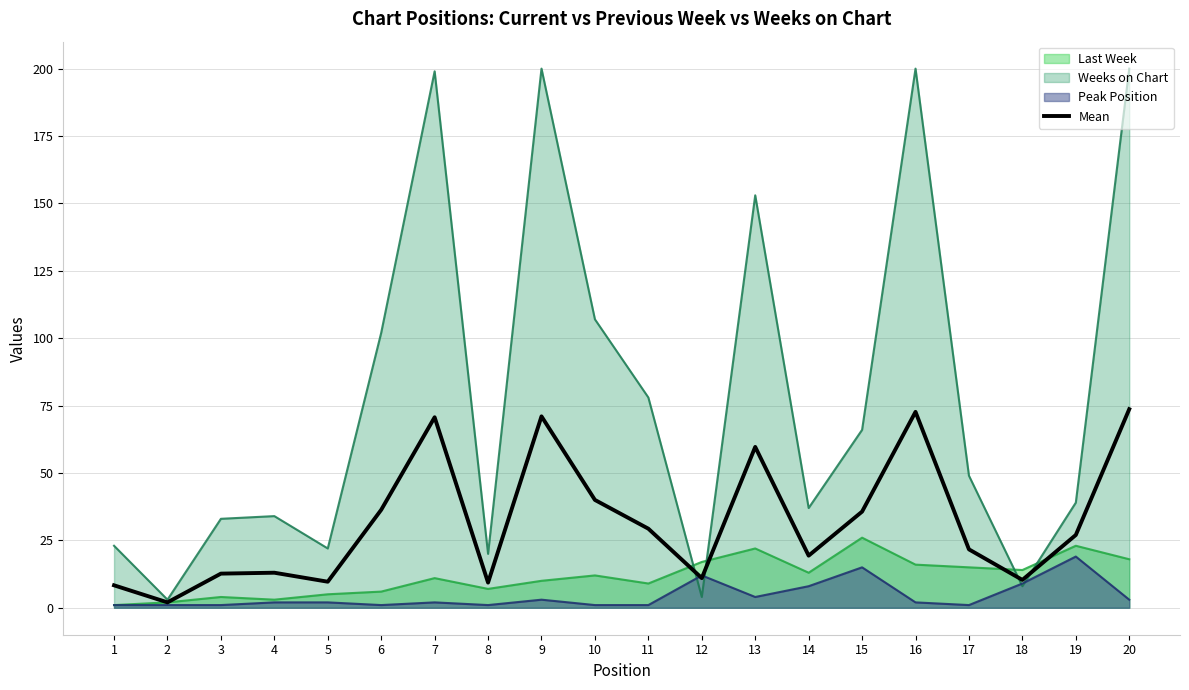

The value at 18 is 3.0. True or false?

False